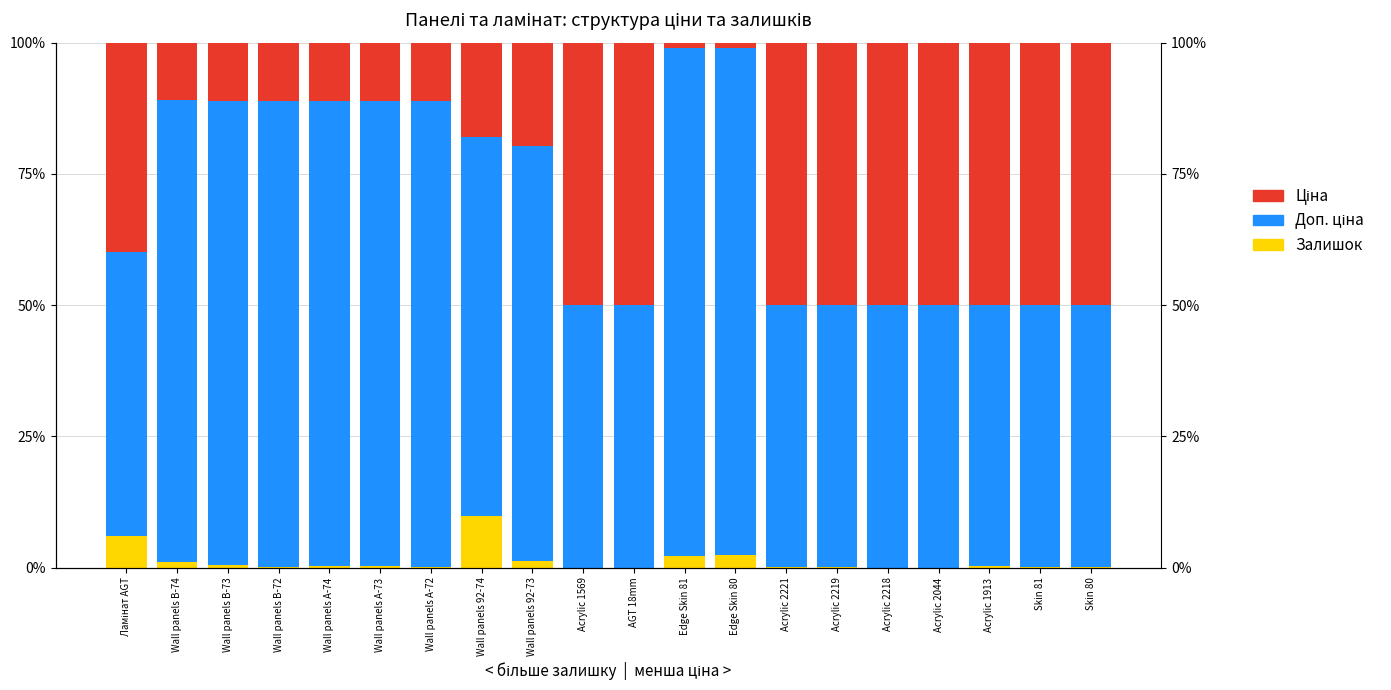

What value does the Залишок series have at Skin 81?

0.1